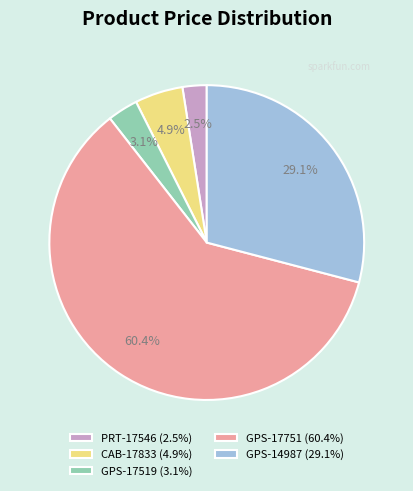

How many segments does this pie chart have?

5